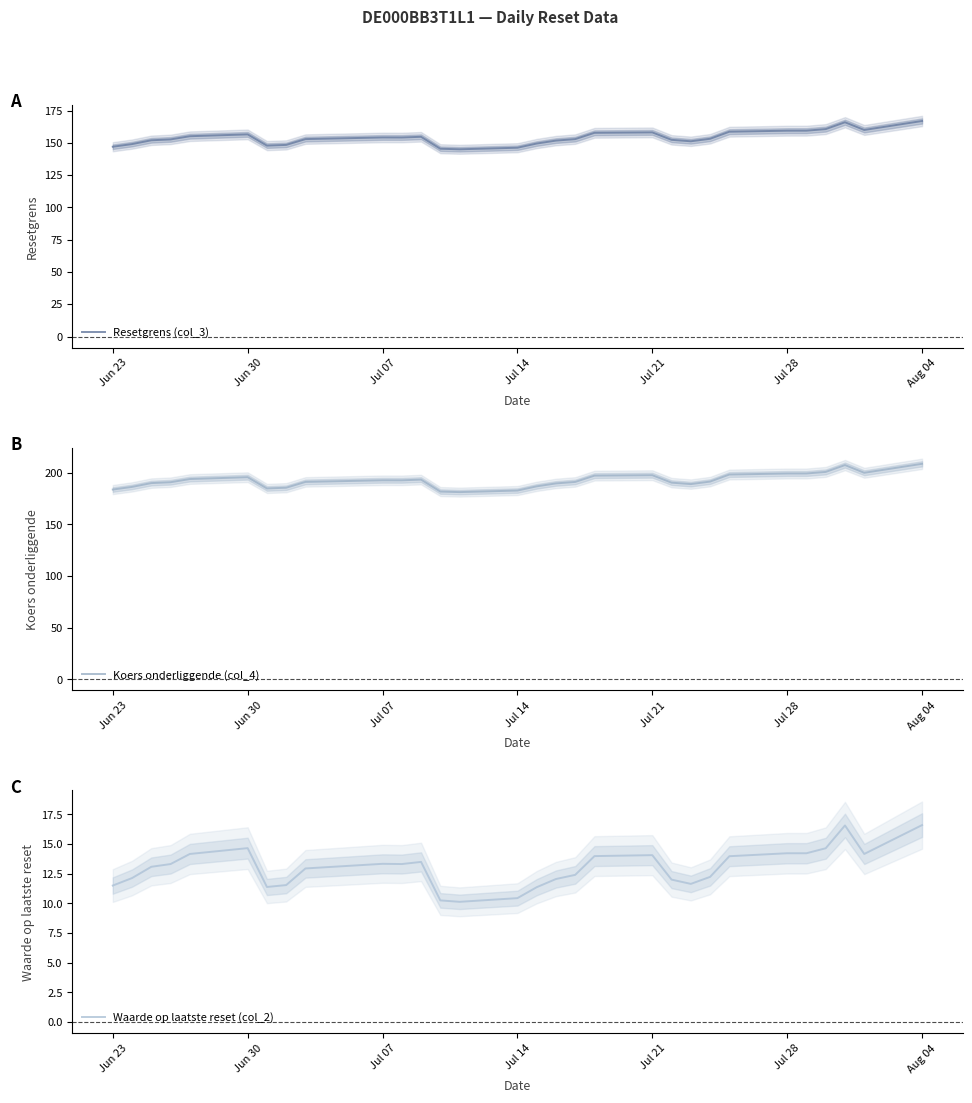

The value of Koers onderliggende (col_4) at 26 is 300.7. True or false?

False